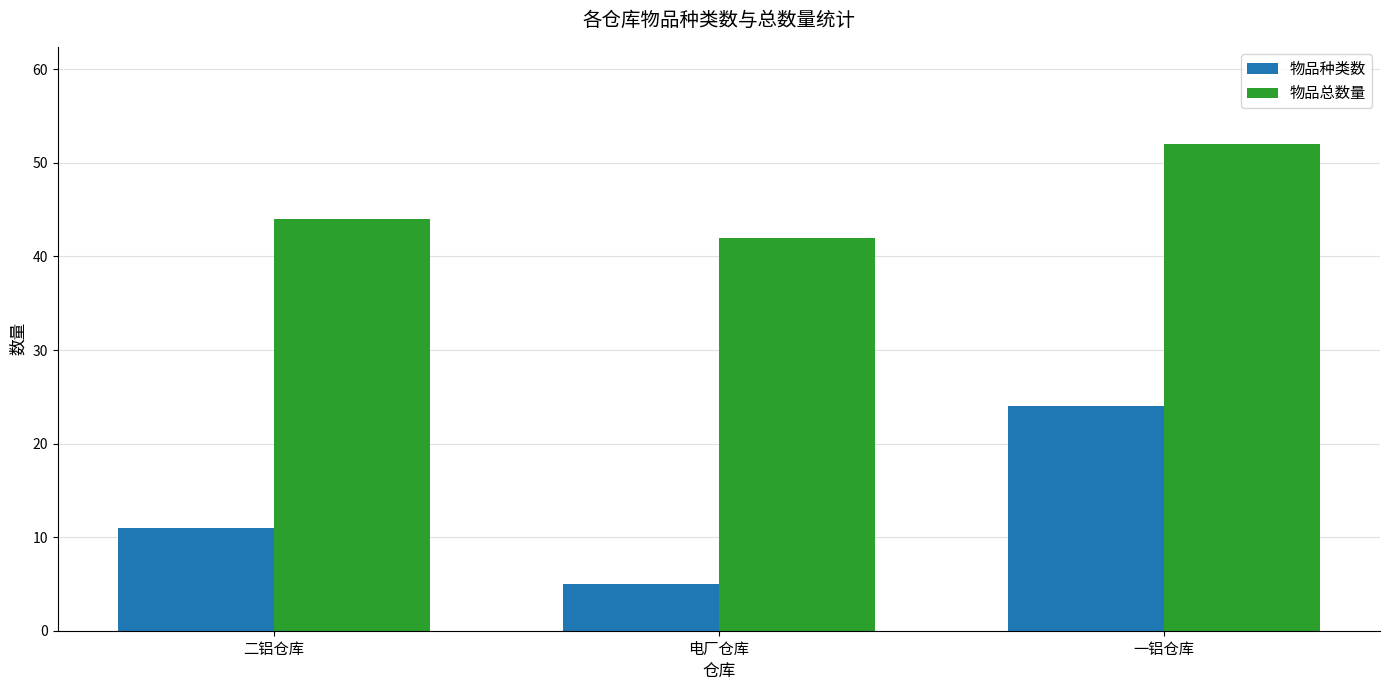

What value does the 物品总数量 series have at 一铝仓库?

52